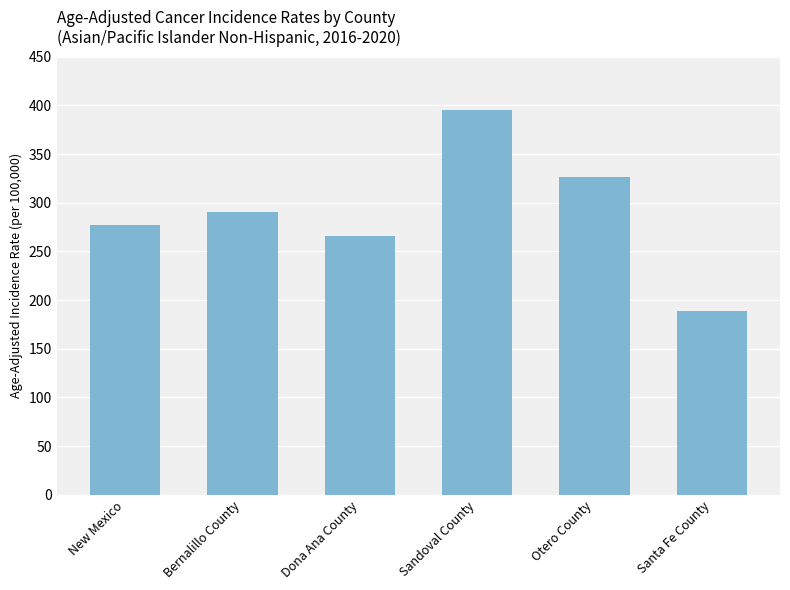

Is it true that the value at Dona Ana County is 266.2?

True